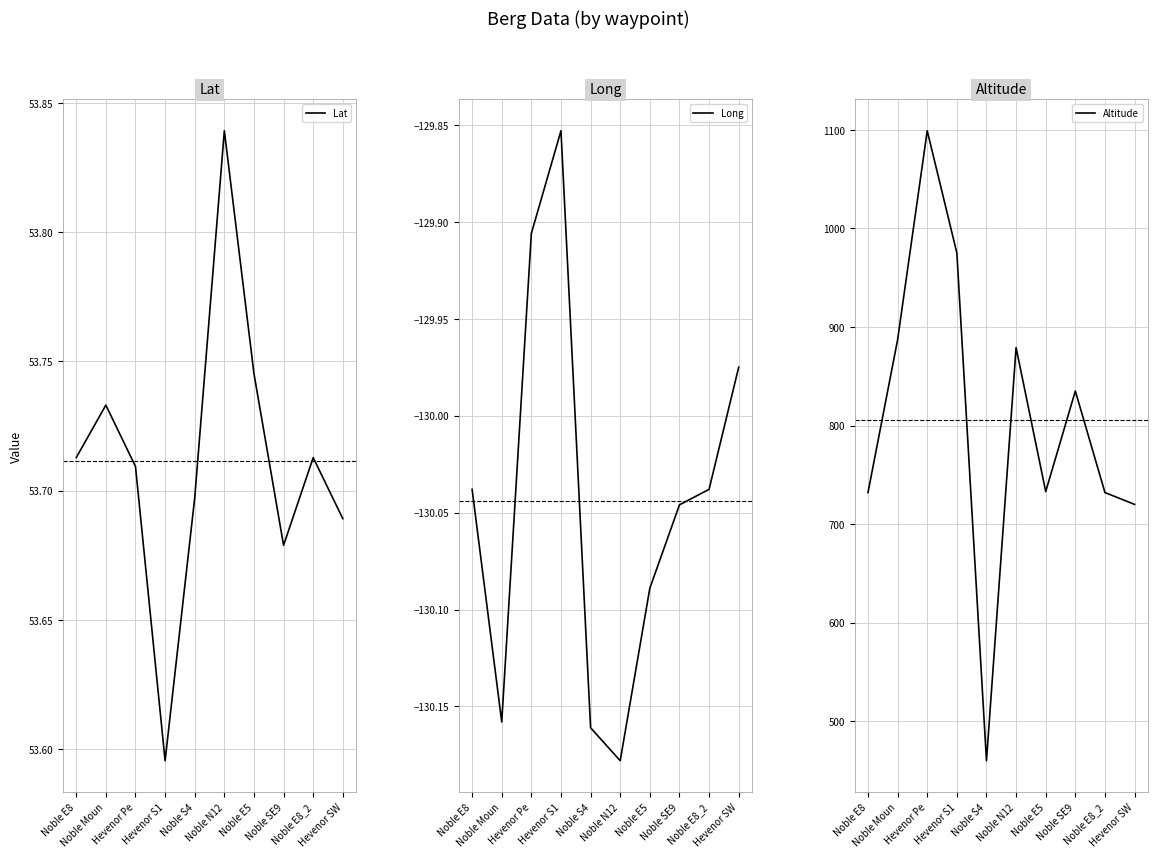

Reading left to right, extract all data points from this chart.

Lat: 53.7	53.7	53.7	53.6	53.7	53.8	53.7	53.7	53.7	53.7
Long: -130.0	-130.2	-129.9	-129.9	-130.2	-130.2	-130.1	-130.0	-130.0	-130.0
Altitude: 732.0	887.0	1099.0	975.0	460.0	879.0	733.0	835.0	732.0	720.0